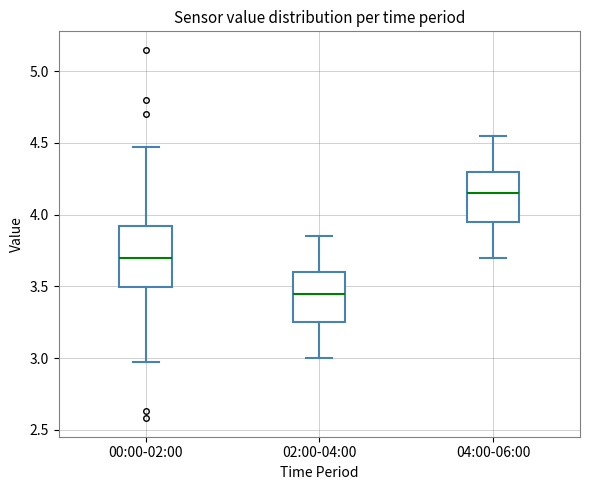

Reading left to right, transcribe this box plot: for each box, give where its median line is, the range the box spans, and where its two whiskers end, as read against the y-axis. The values are not printed on the chart, so give them approximately, as read against the axis.

00:00-02:00: median 3.70, box 3.50 to 3.90, whiskers 2.95 to 4.45
02:00-04:00: median 3.45, box 3.25 to 3.60, whiskers 3.00 to 3.85
04:00-06:00: median 4.15, box 3.95 to 4.30, whiskers 3.70 to 4.55